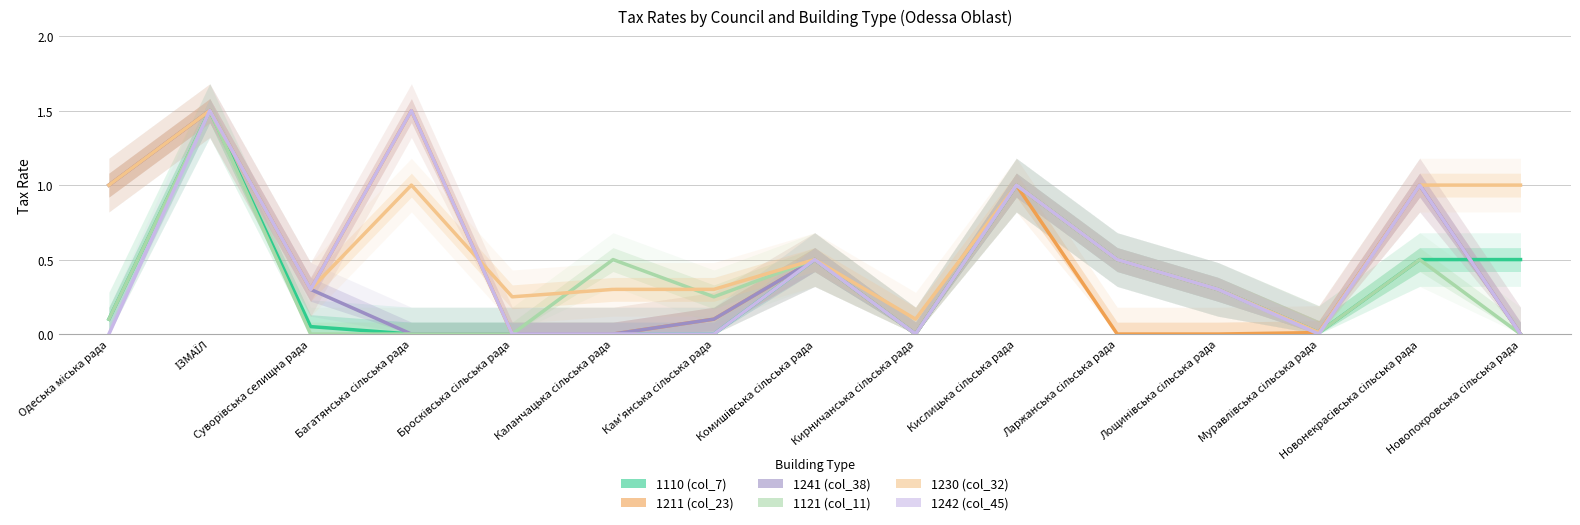

What is the label of the 2nd point from the left?

ІЗМАЇЛ